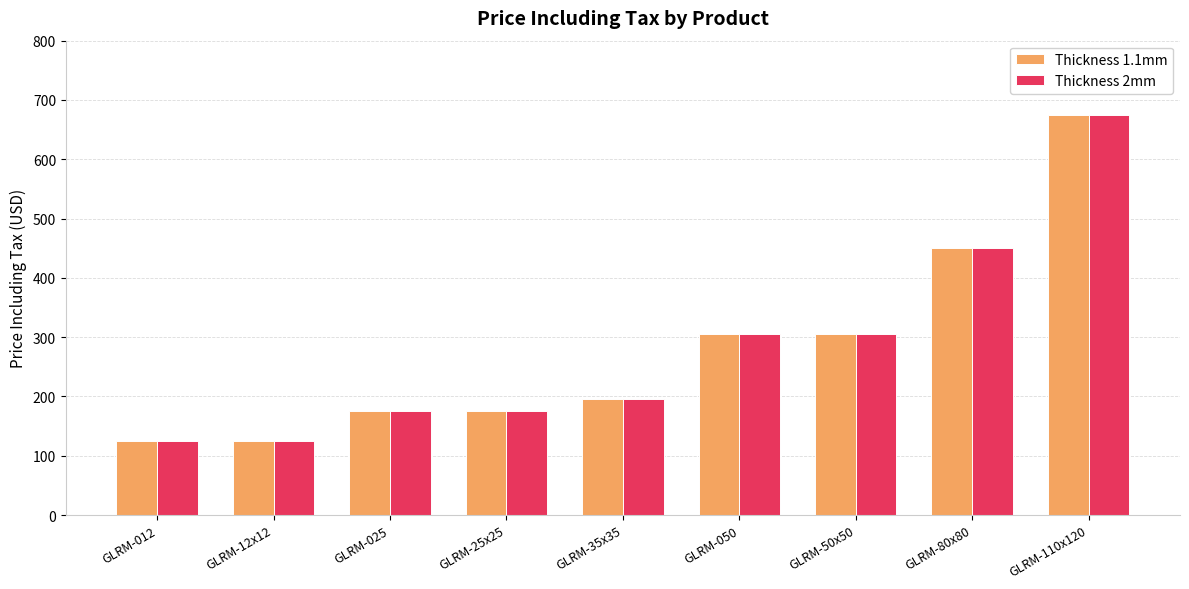

At which category is the sum across all series the highest?

GLRM-110x120